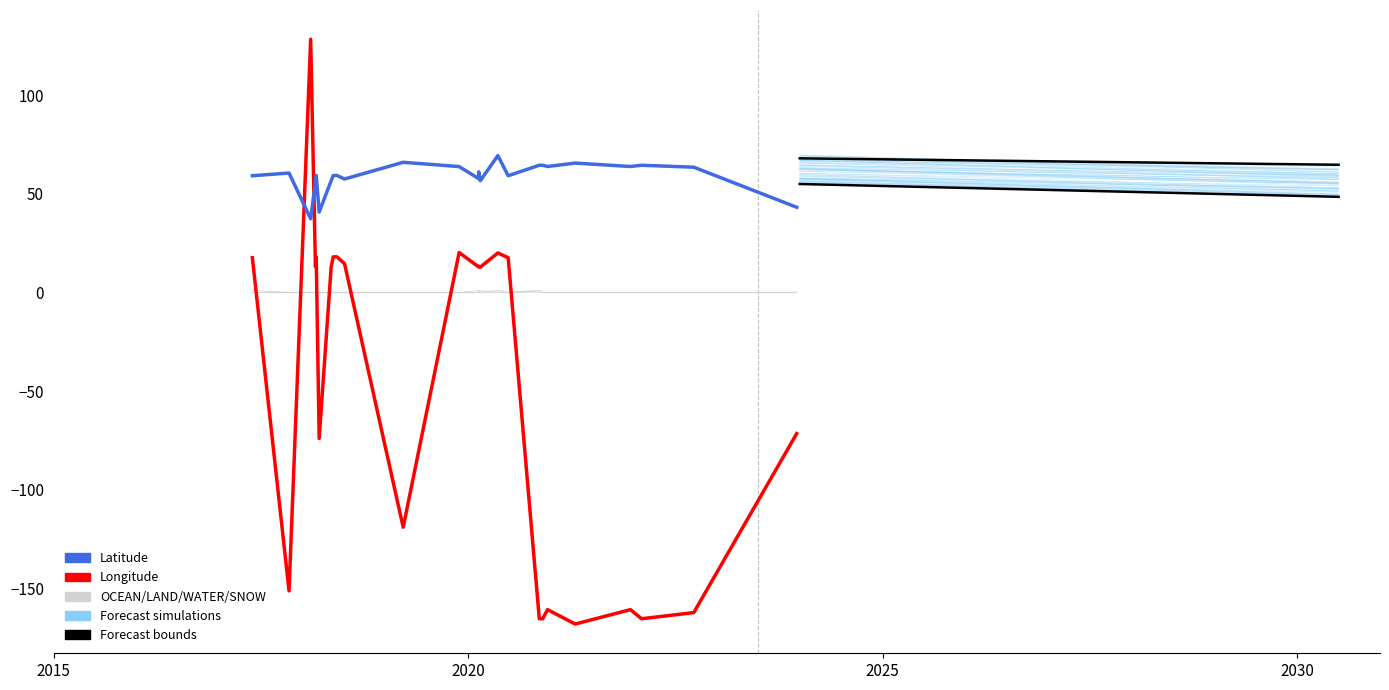

The OCEAN series shows 0.0 at 2020-02-17. True or false?

True